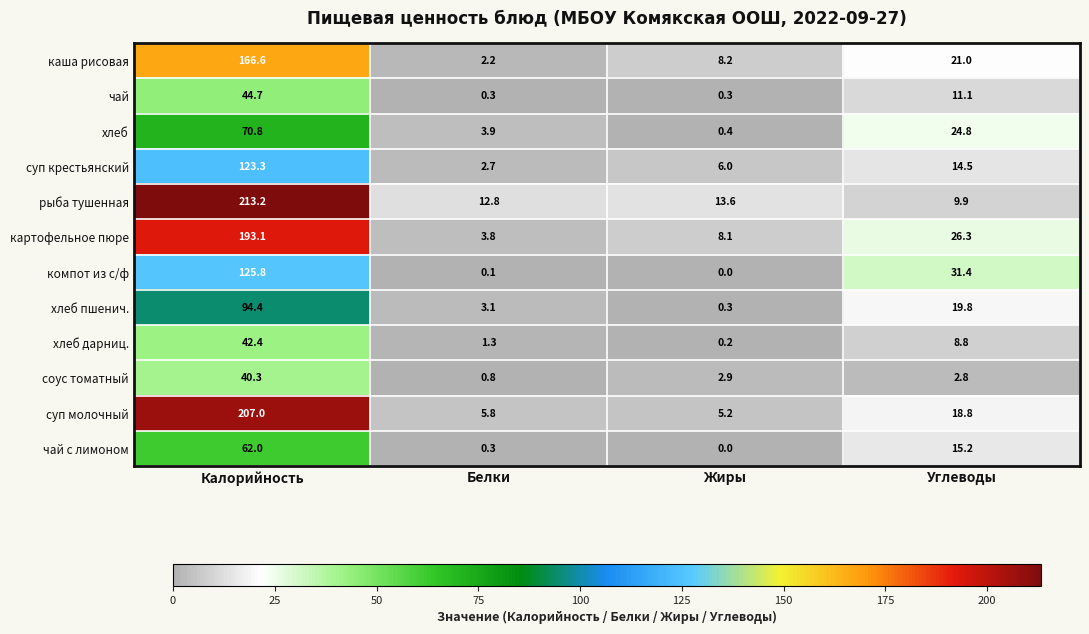

Rank the series at Калорийность from lowest to highest value.

соус томатный, хлеб дарниц., чай, чай с лимоном, хлеб, хлеб пшенич., суп крестьянский, компот из с/ф, каша рисовая, картофельное пюре, суп молочный, рыба тушенная